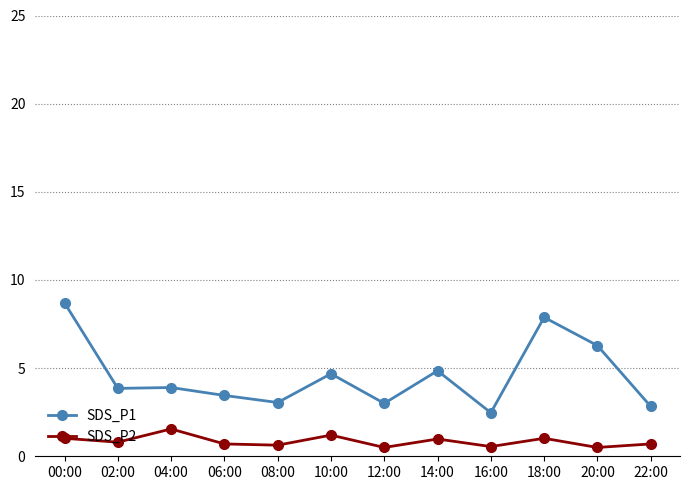

Rank the series by their maximum value, from lowest to highest.

SDS_P2, SDS_P1